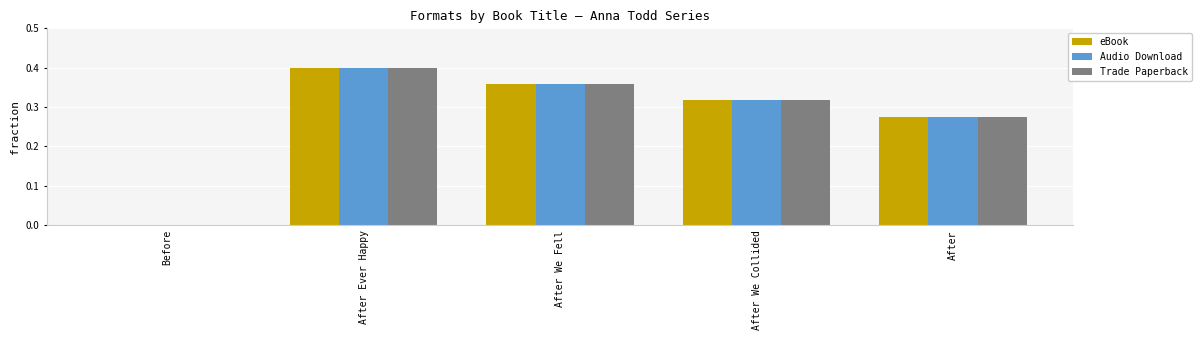

Is the value of Trade Paperback at Before greater than the value of Audio Download at After We Collided?

No